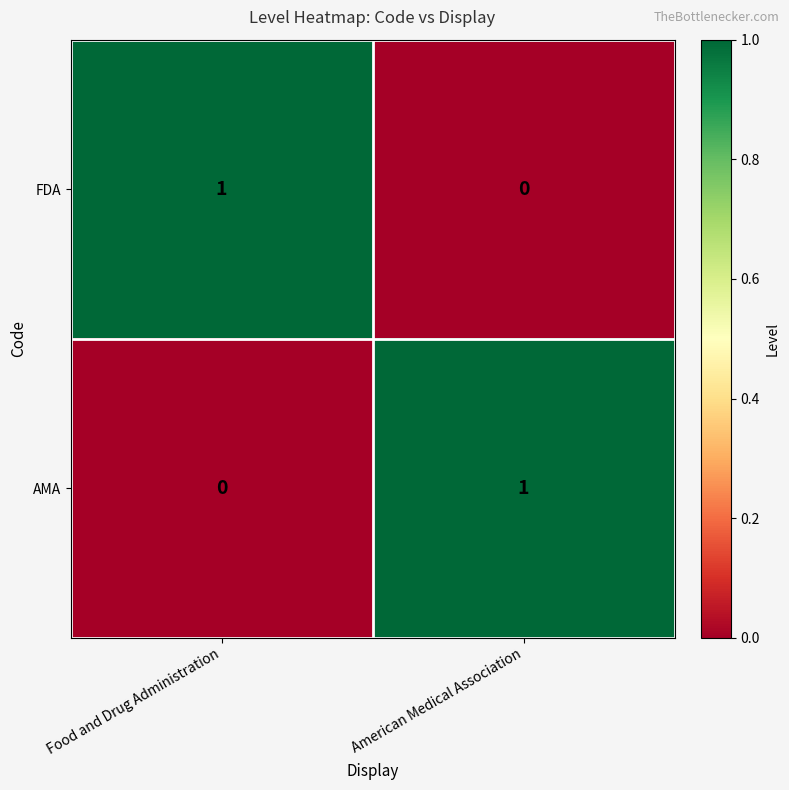

What is the total value across all series at Food and Drug Administration?

1